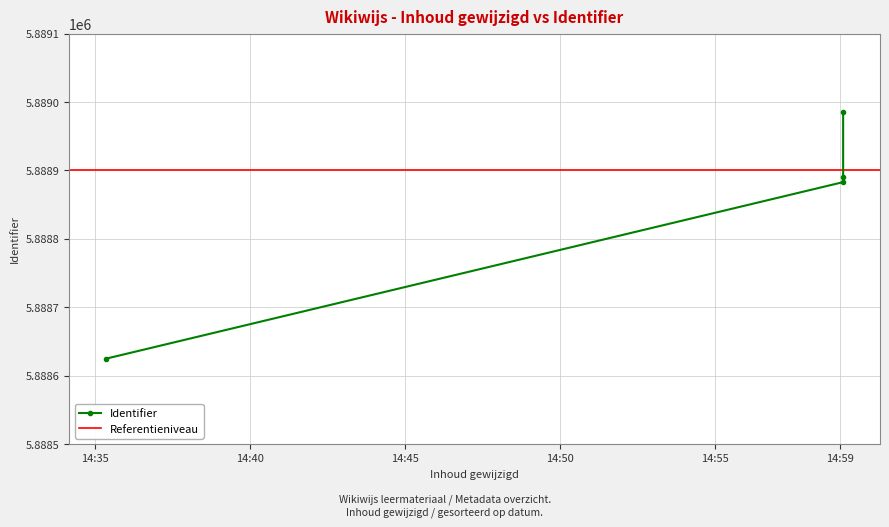

How many lines are shown in the chart?

1